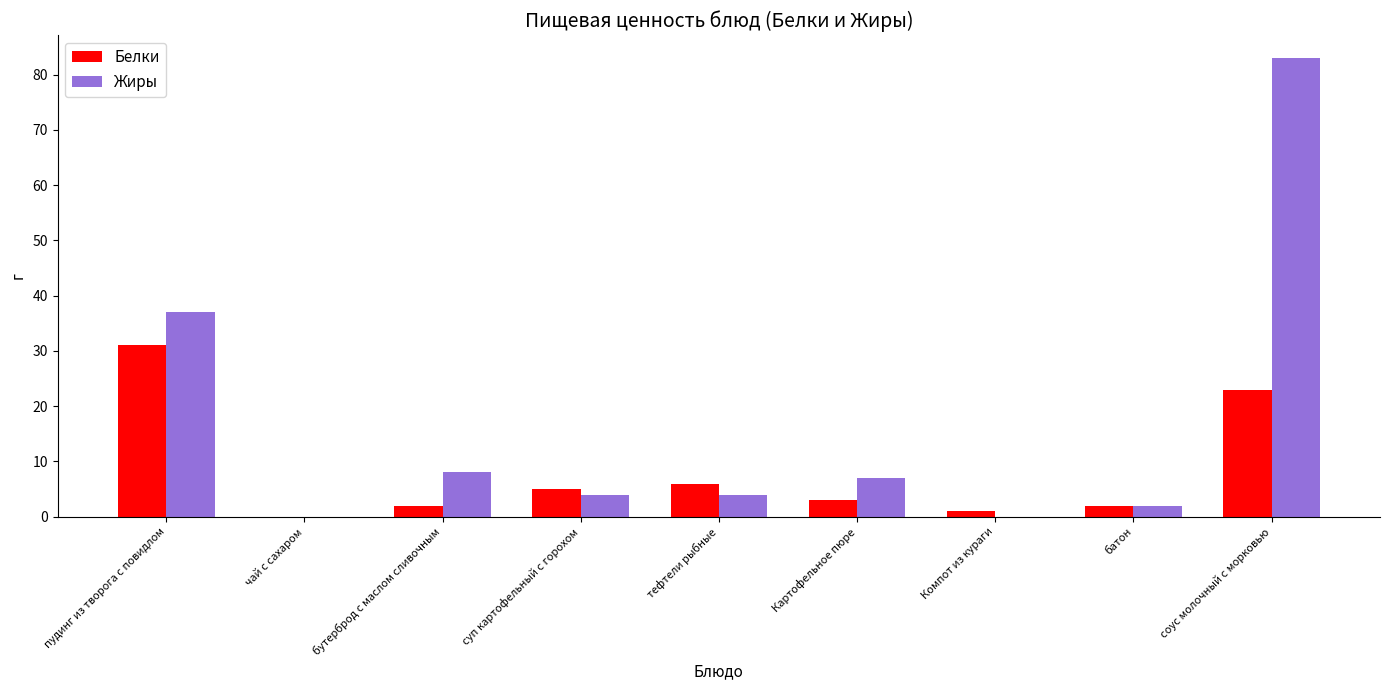

How many positive values does the Белки series have?

8